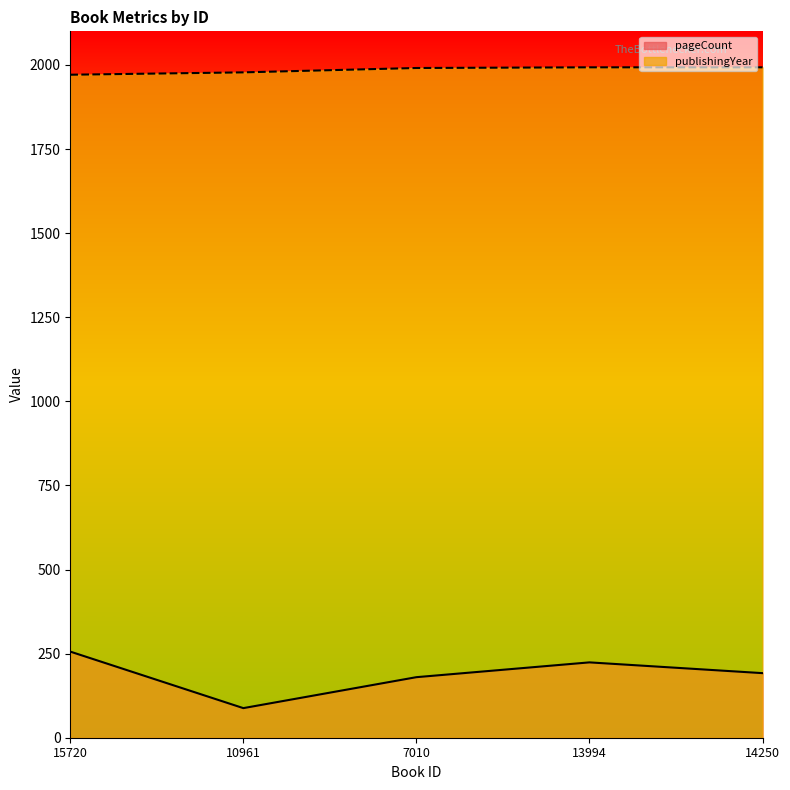

List the series in order of their peak value, highest first.

publishingYear, pageCount